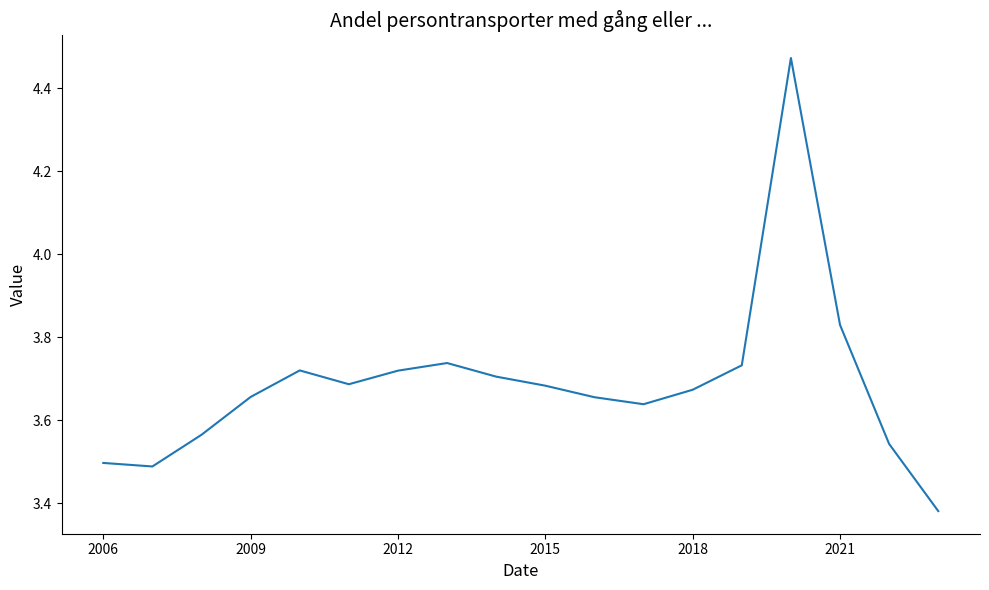

What is the difference between the maximum and minimum values?

1.1